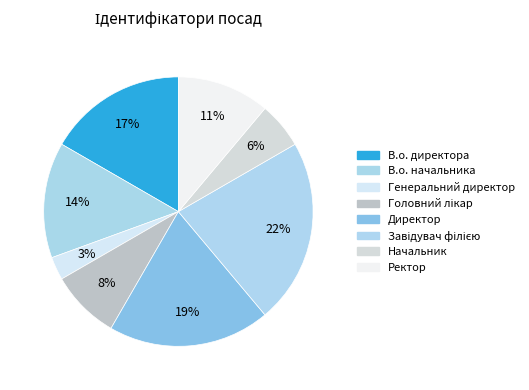

How many segments does this pie chart have?

8